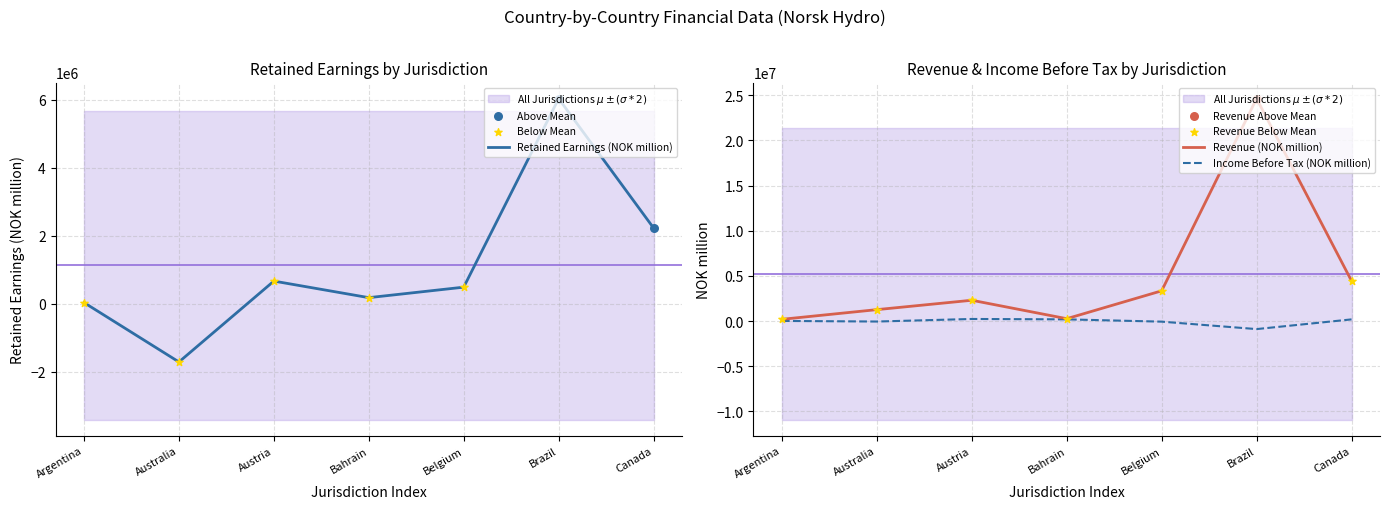

What is the maximum value for Retained Earnings (NOK million)?

6039657.5